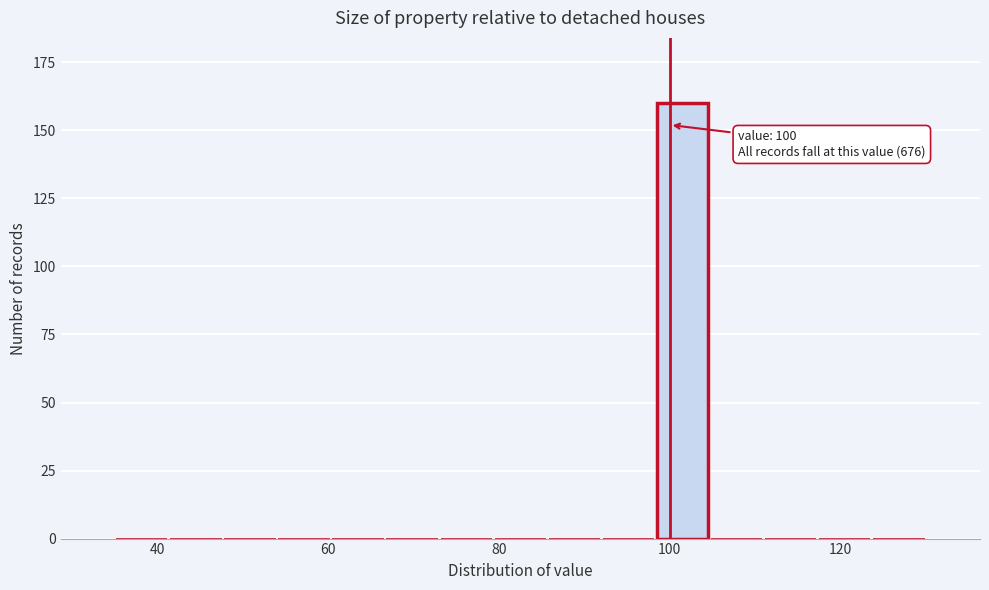

Around what value on the x-axis is the tallest bar? Give the approximate position of its centre, as read against the axis.

102